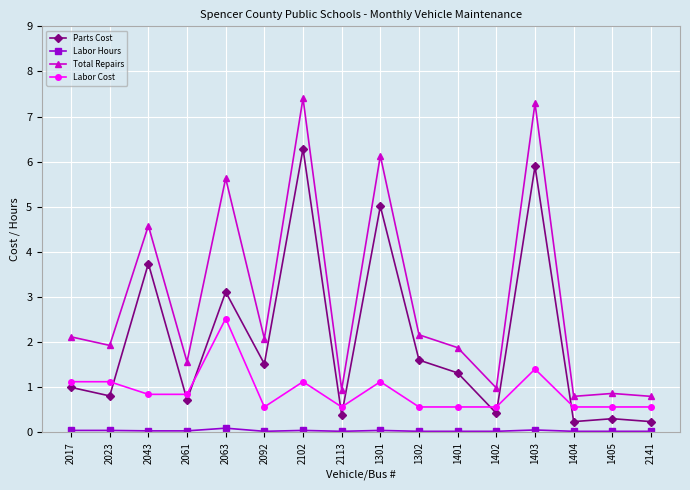

What value does the Parts Cost series have at 2061?

0.7